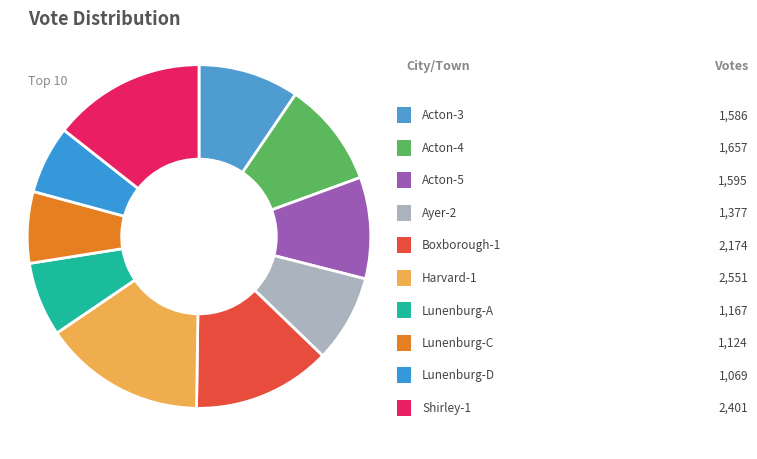

To the nearest percent, what is the difference between the largest and smallest slice percentages?

9%